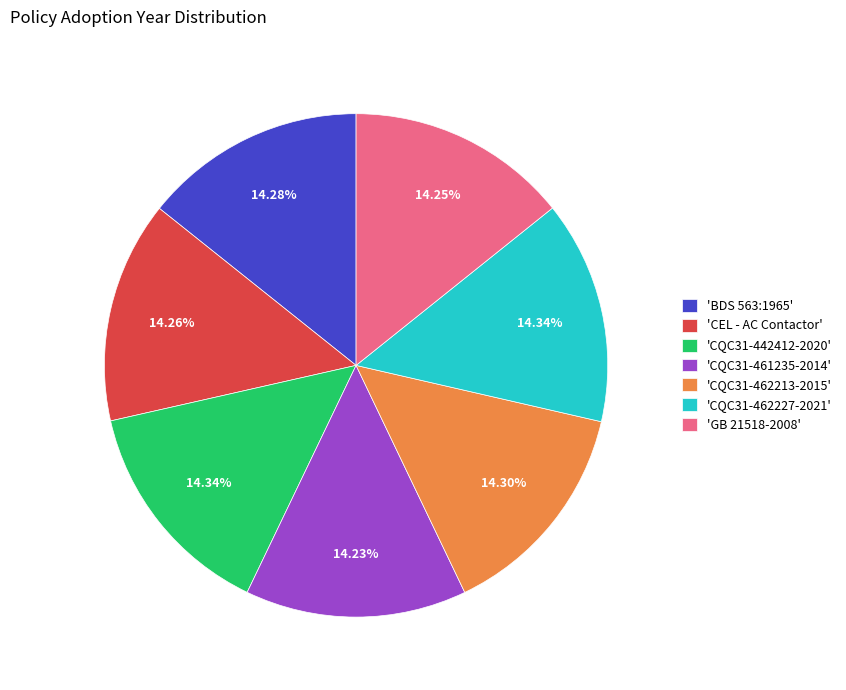

Is the sum of 'CQC31-462227-2021' and 'CQC31-461235-2014' greater than half?

No